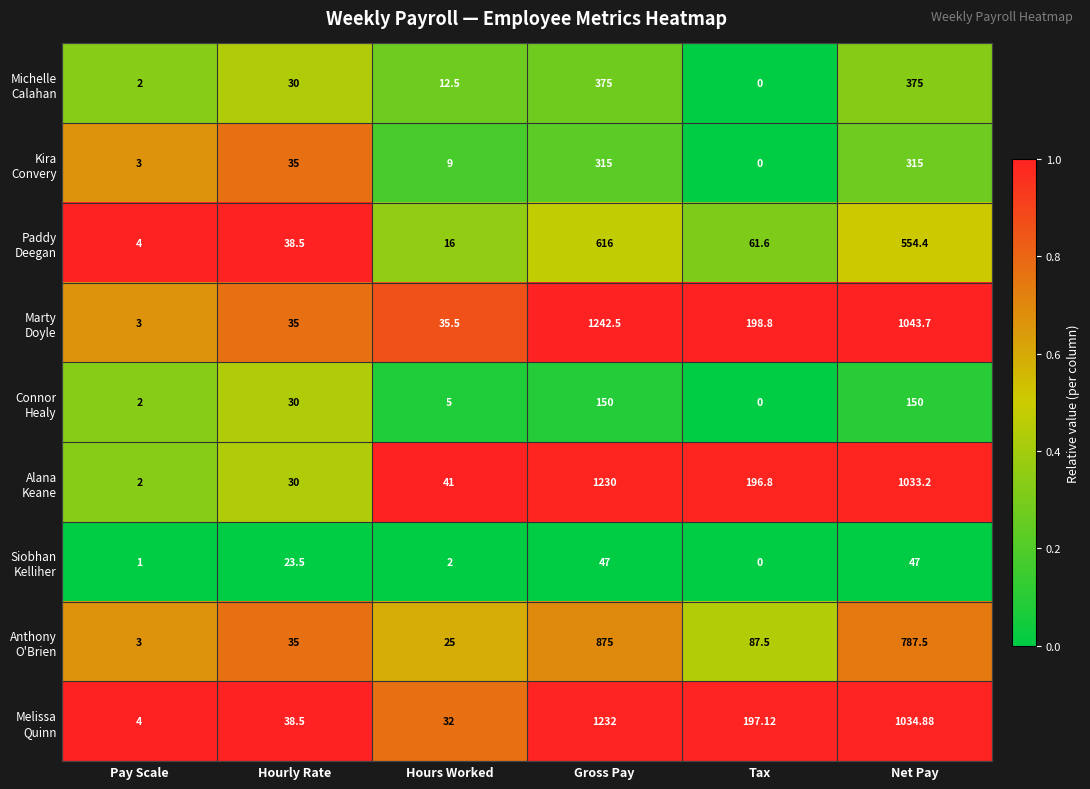

Which category has the highest value across all series?

Gross Pay